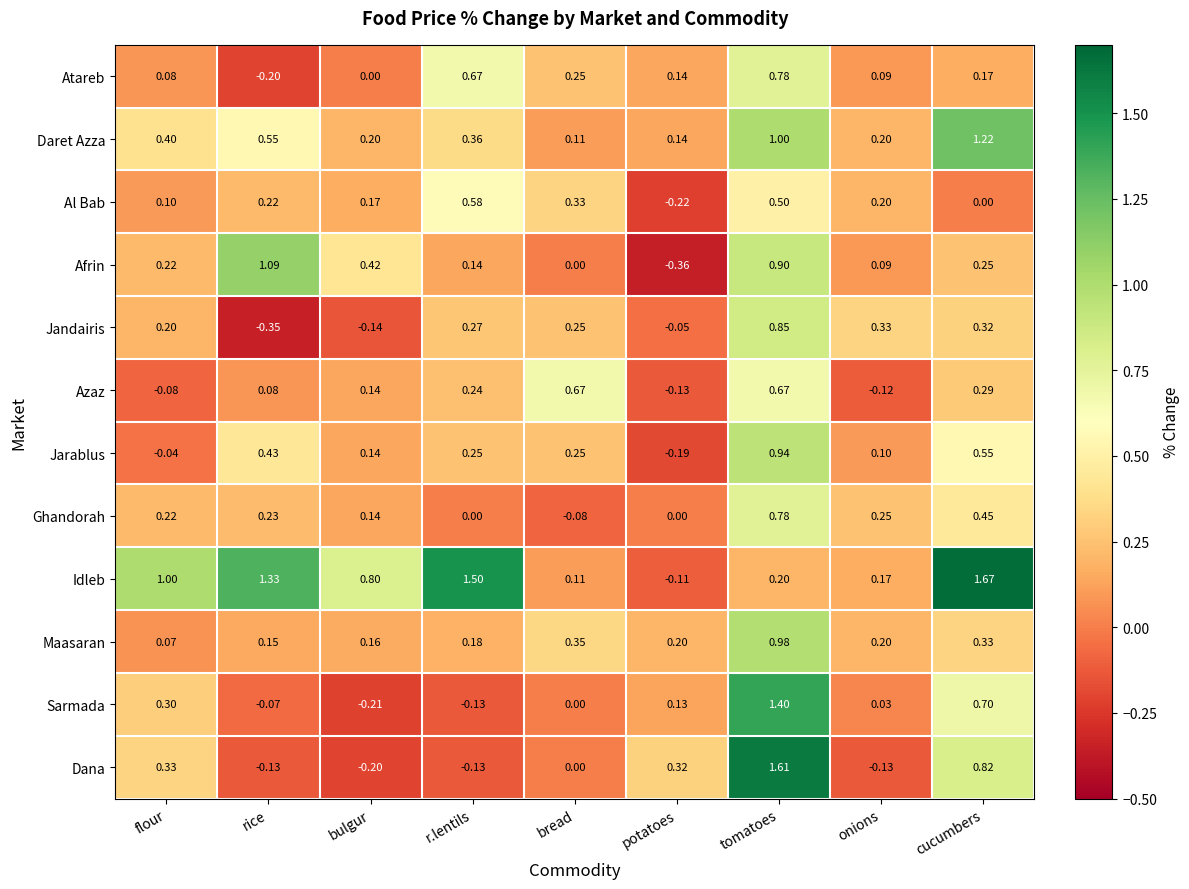

Rank the series at cucumbers from highest to lowest value.

Idleb, Daret Azza, Dana, Sarmada, Jarablus, Ghandorah, Maasaran, Jandairis, Azaz, Afrin, Atareb, Al Bab